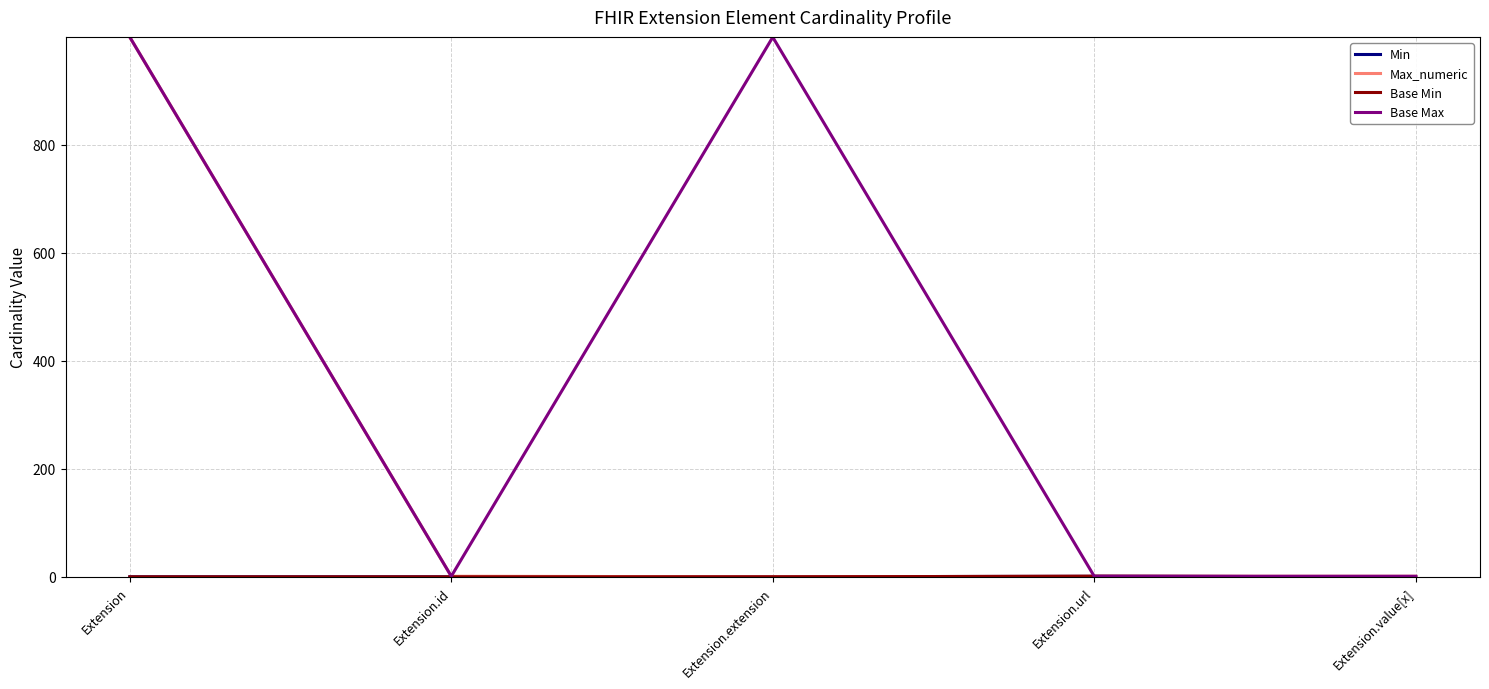

Is this an area chart (filled region under the line)?

No